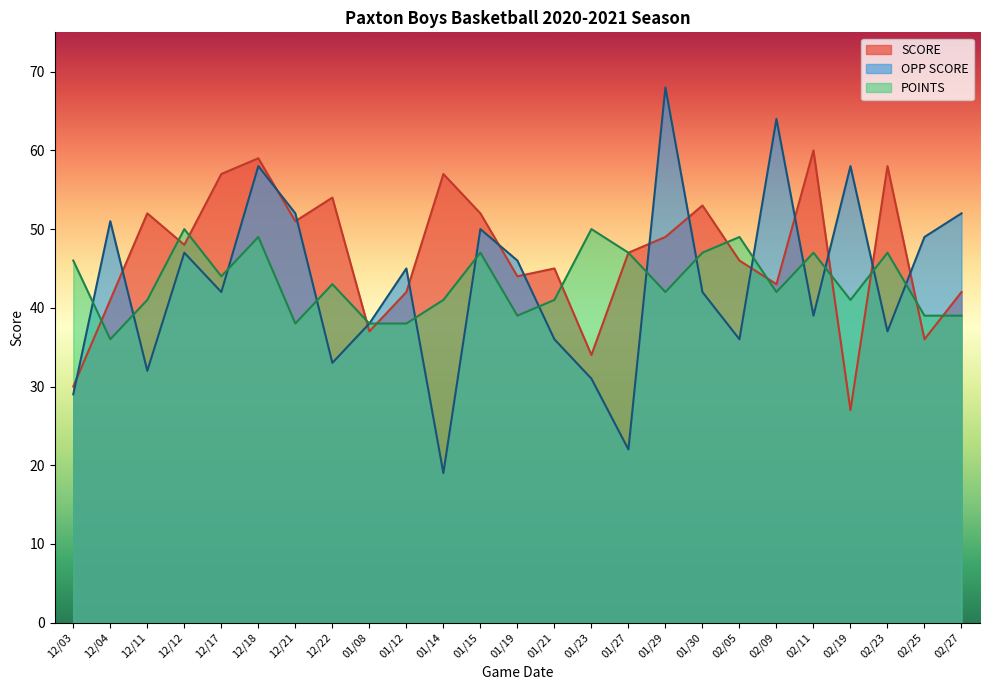

Reading left to right, transcribe all the data shown in this chart.

SCORE: 12/03=30	12/04=41	12/11=52	12/12=48	12/17=57	12/18=59	12/21=51	12/22=54	01/08=37	01/12=42	01/14=57	01/15=52	01/19=44	01/21=45	01/23=34	01/27=47	01/29=49	01/30=53	02/05=46	02/09=43	02/11=60	02/19=27	02/23=58	02/25=36	02/27=42
OPP SCORE: 12/03=29	12/04=51	12/11=32	12/12=47	12/17=42	12/18=58	12/21=52	12/22=33	01/08=38	01/12=45	01/14=19	01/15=50	01/19=46	01/21=36	01/23=31	01/27=22	01/29=68	01/30=42	02/05=36	02/09=64	02/11=39	02/19=58	02/23=37	02/25=49	02/27=52
POINTS: 12/03=46	12/04=36	12/11=41	12/12=50	12/17=44	12/18=49	12/21=38	12/22=43	01/08=38	01/12=38	01/14=41	01/15=47	01/19=39	01/21=41	01/23=50	01/27=47	01/29=42	01/30=47	02/05=49	02/09=42	02/11=47	02/19=41	02/23=47	02/25=39	02/27=39